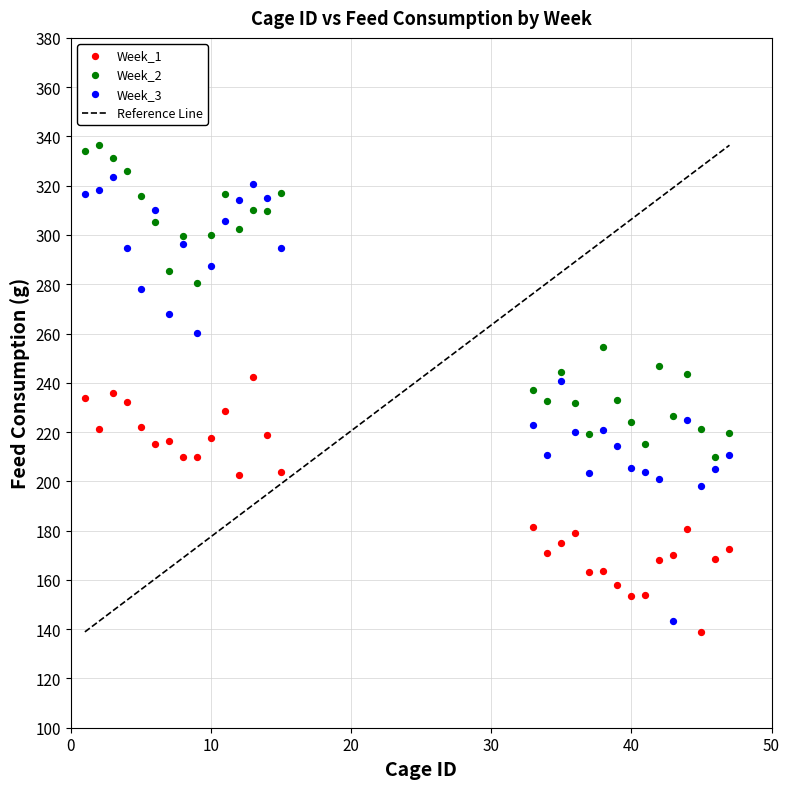

Which series contains the lowest Y value?

Week_1